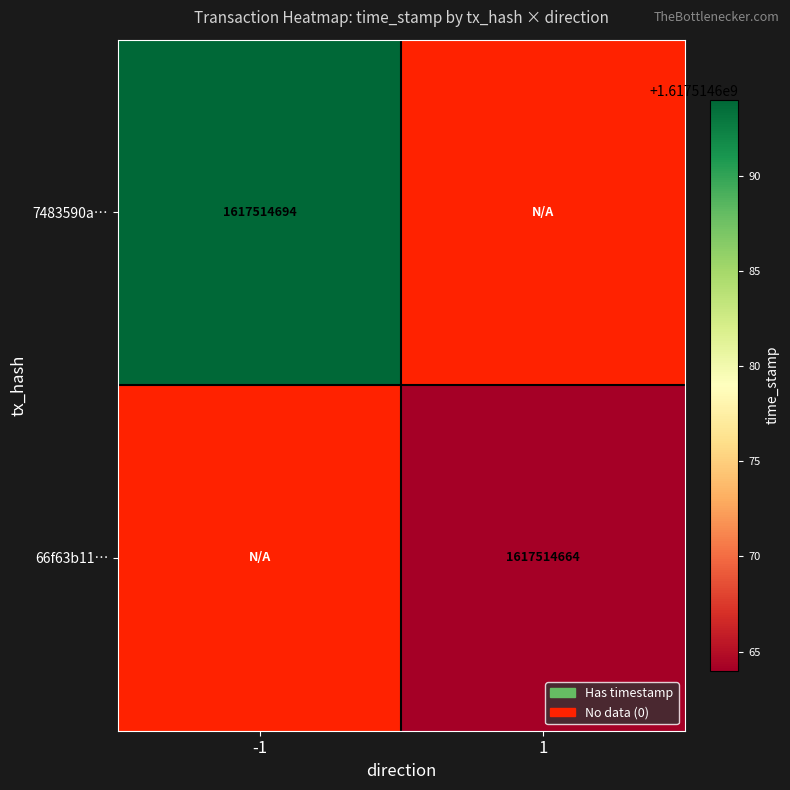

The value of 66f63b11… at 1 is 1617514664. True or false?

True